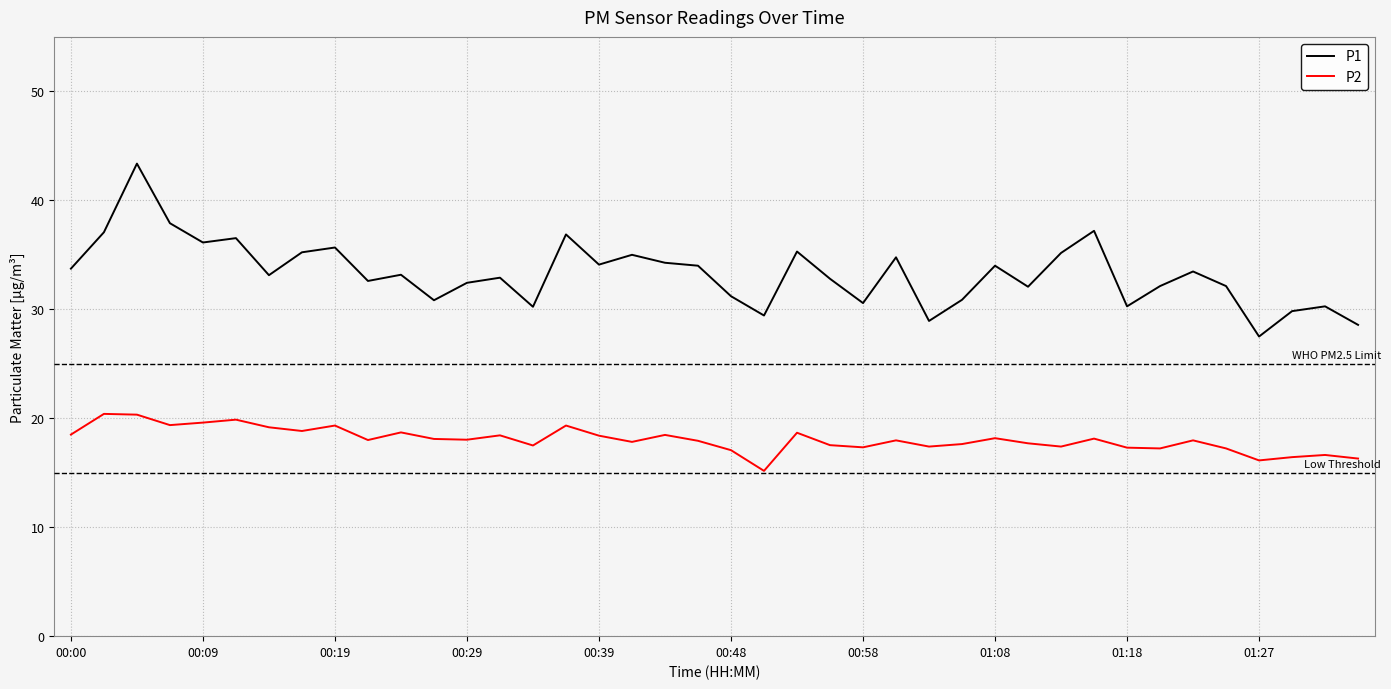

Which series has the largest total across all categories?

P1